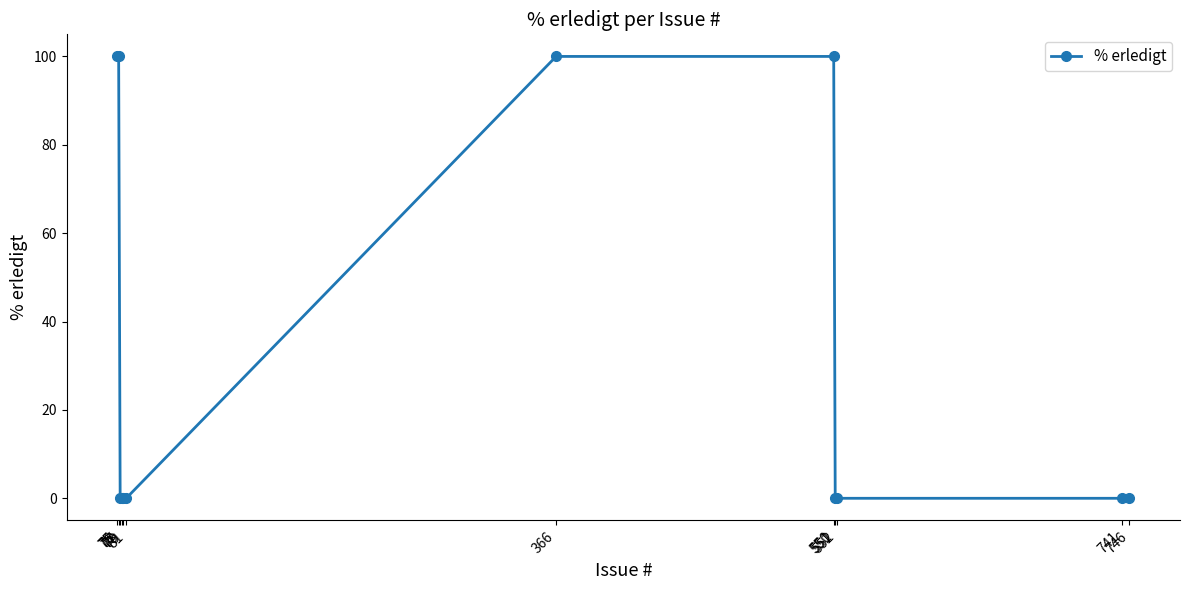

What is the difference between the second highest and minimum values?

100